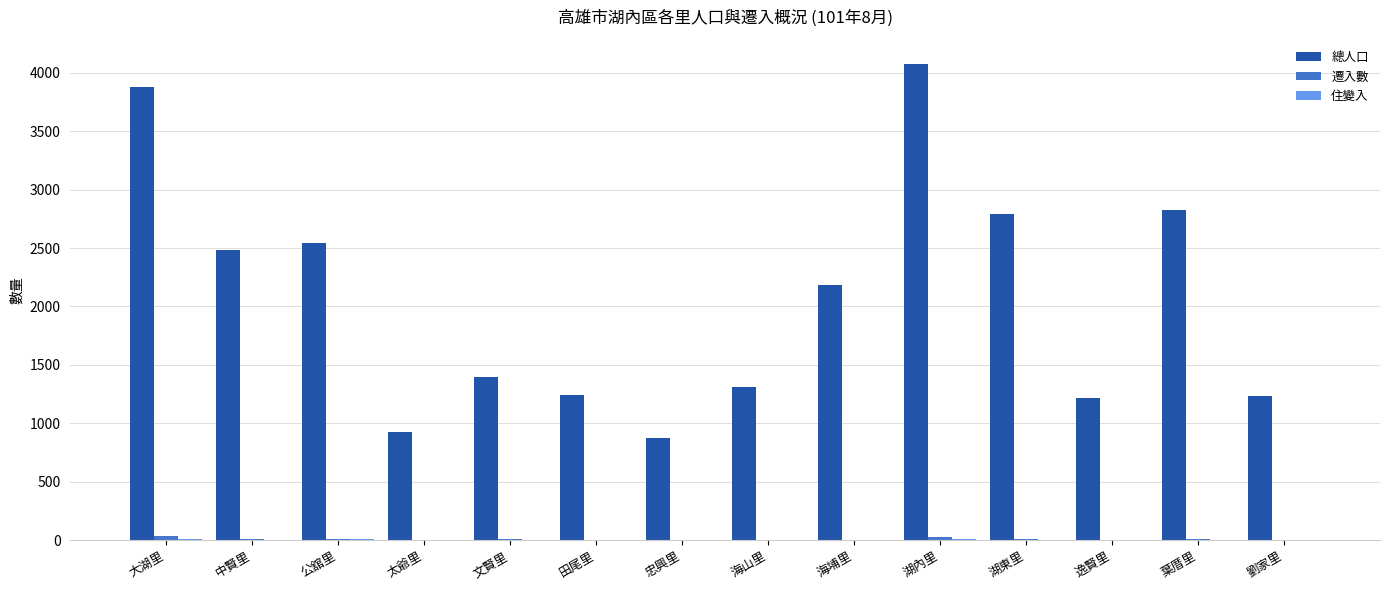

What is the spread (max minus min) of values at 逸賢里?

1217